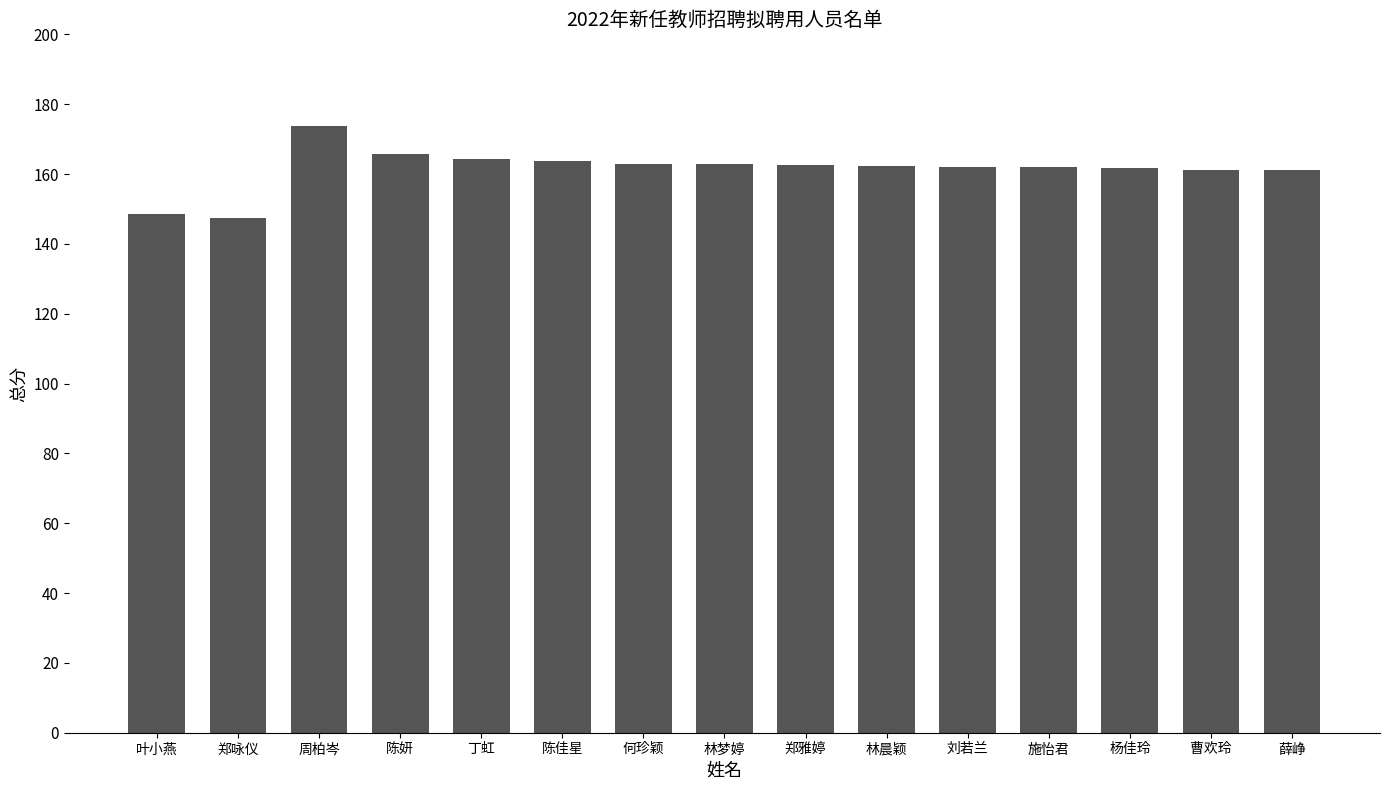

The chart shows a value of 79.3 at 薛峥. True or false?

False